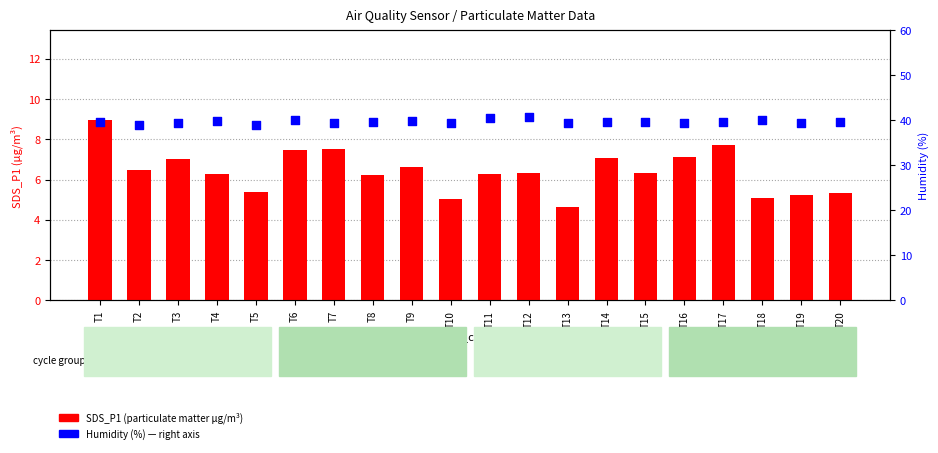

What are all the series names shown in the legend?

SDS_P1, Humidity